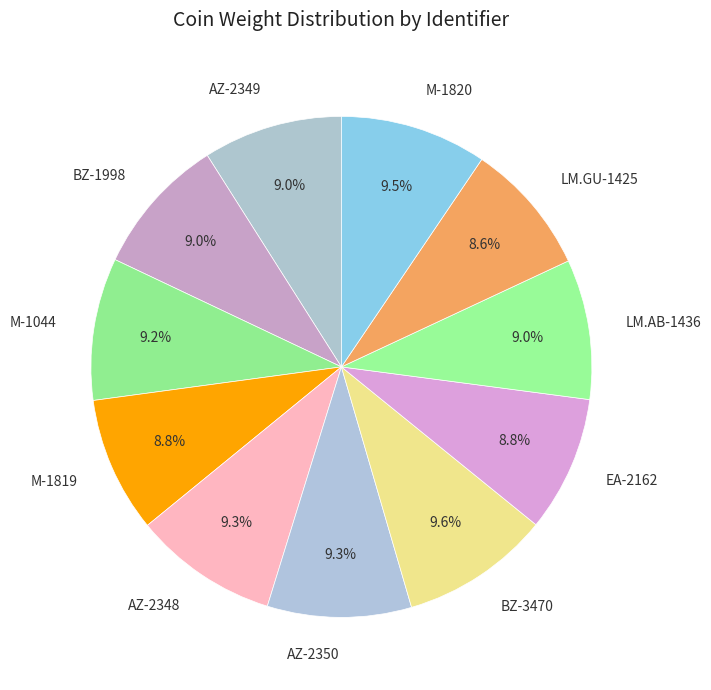

To the nearest percent, what portion does AZ-2349 represent?

9%